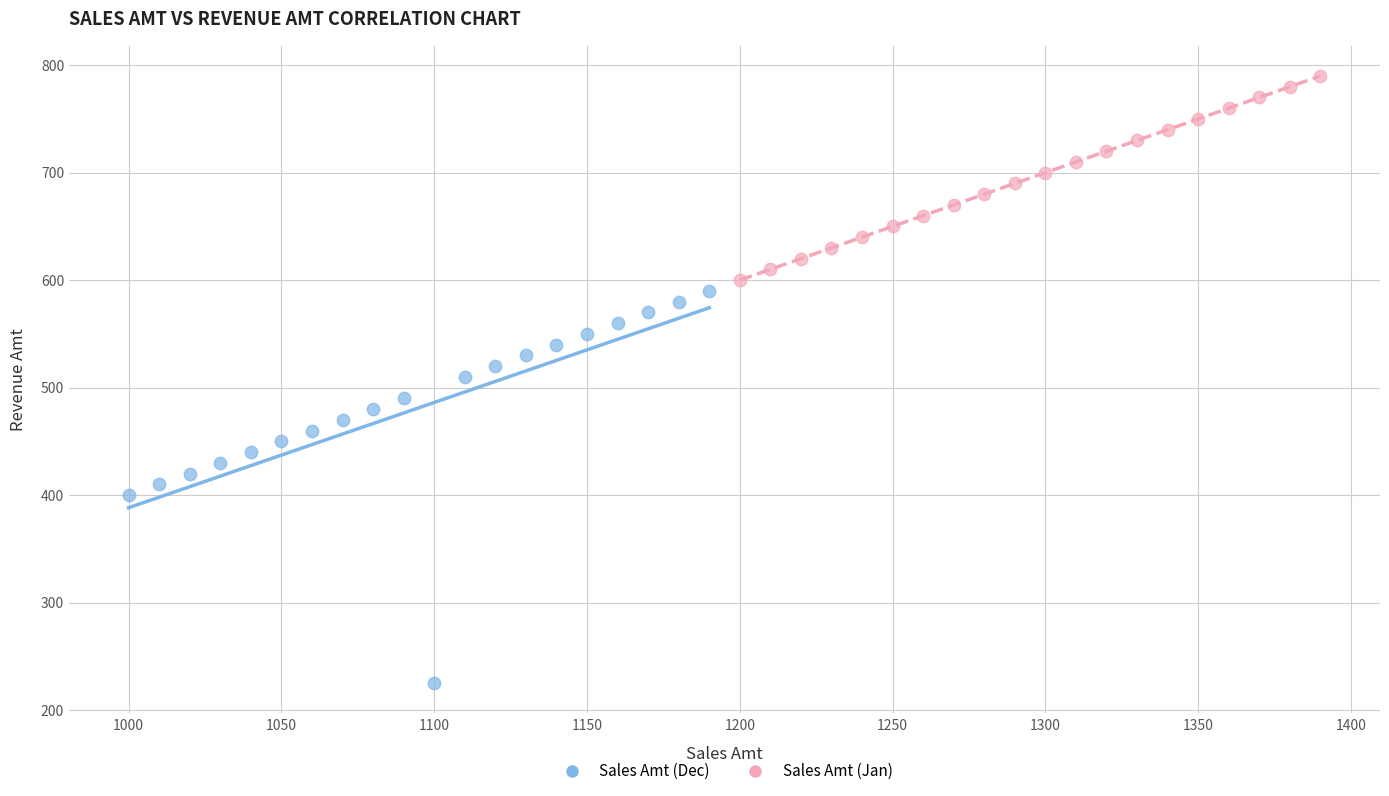

Which series has the widest spread of Y values?

Sales Amt (Dec)